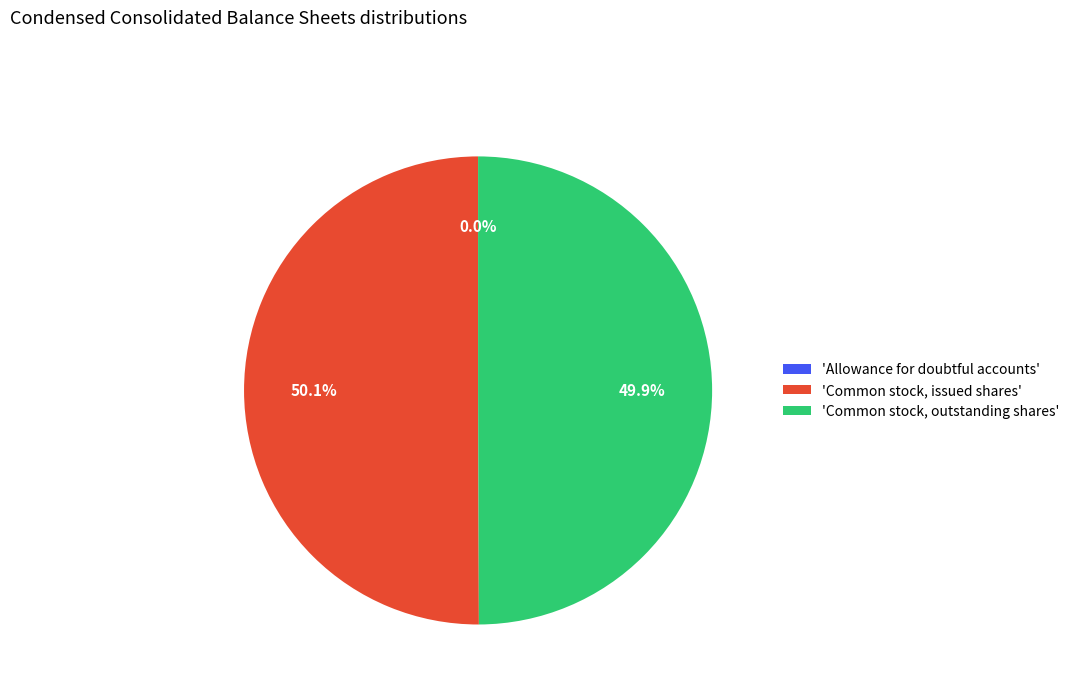

Is the sum of 'Common stock, issued shares' and 'Common stock, outstanding shares' greater than half?

Yes